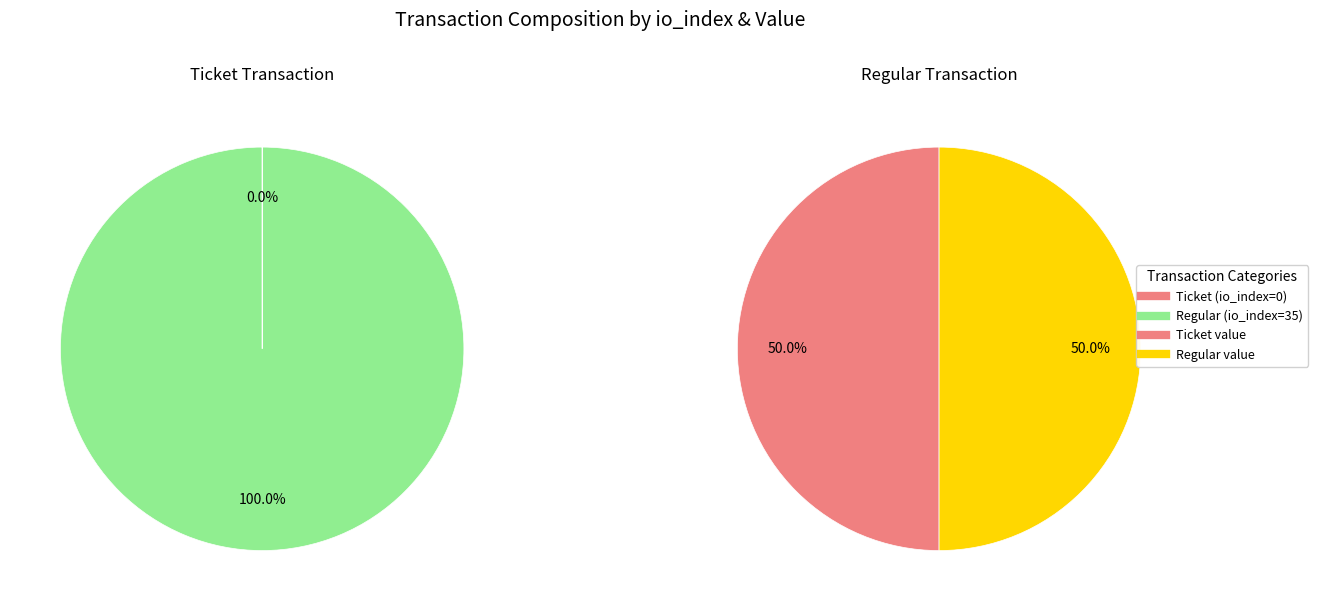

Is there a majority slice in this chart?

Yes